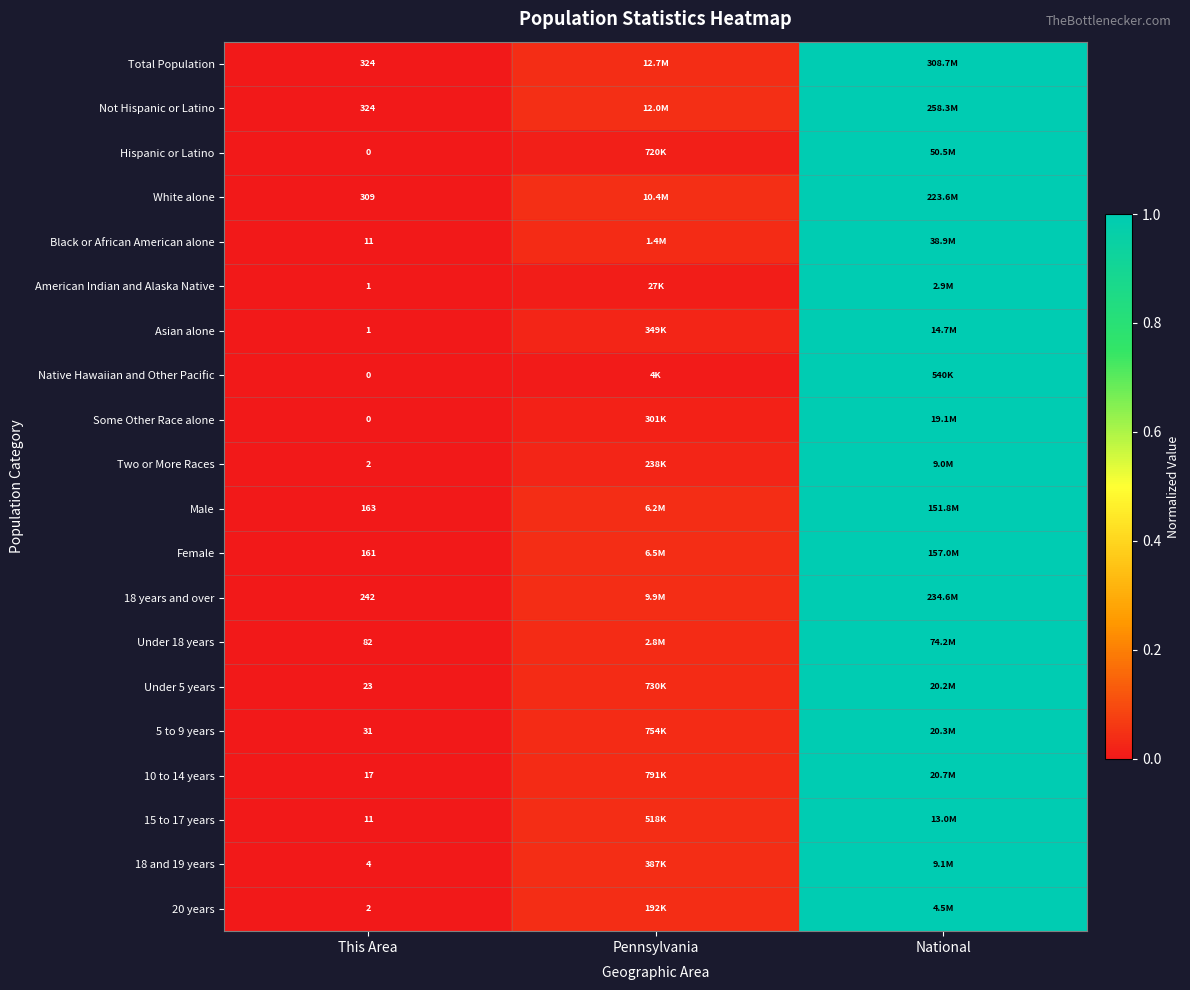

The value of Native Hawaiian and Other Pacific at Pennsylvania is 0.0. True or false?

False